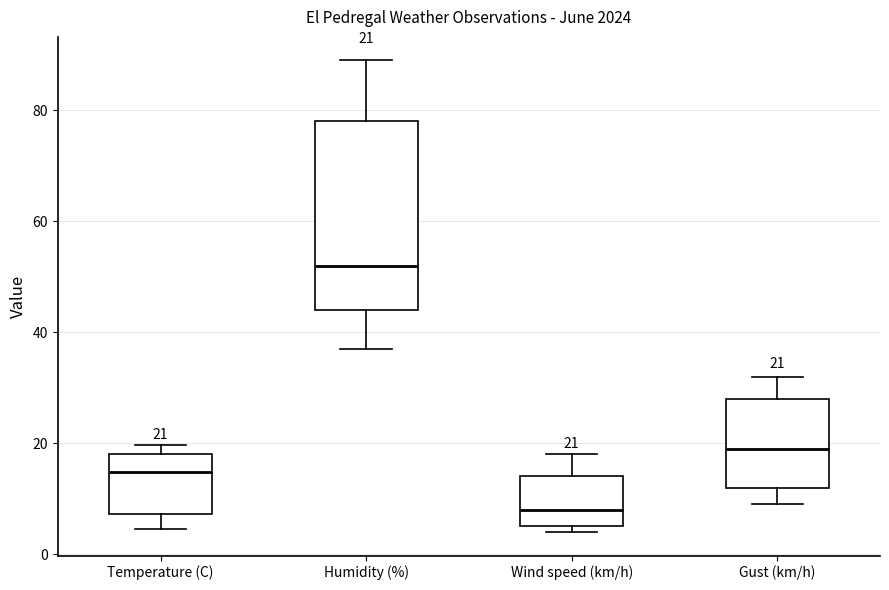

Comparing the boxes themselves (not the whiskers), which one is the tallest?

Humidity (%)